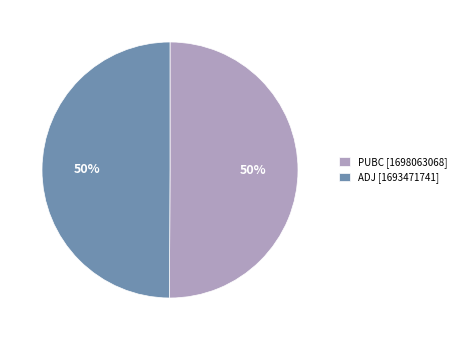

The ADJ slice represents 50% of the pie. True or false?

True